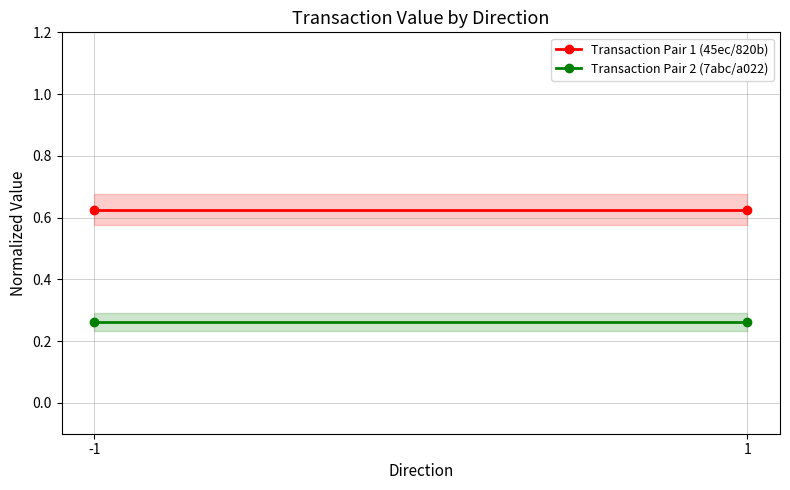

What is the average value of the Transaction Pair 1 (45ec/820b) series?

0.6